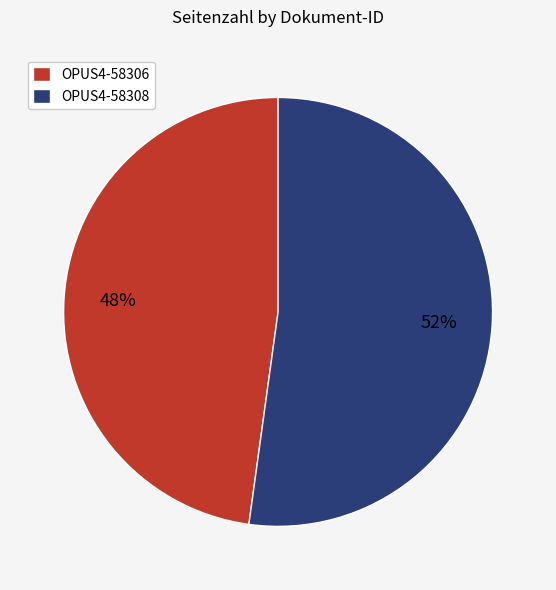

Rank the categories by value from highest to lowest.

OPUS4-58308, OPUS4-58306